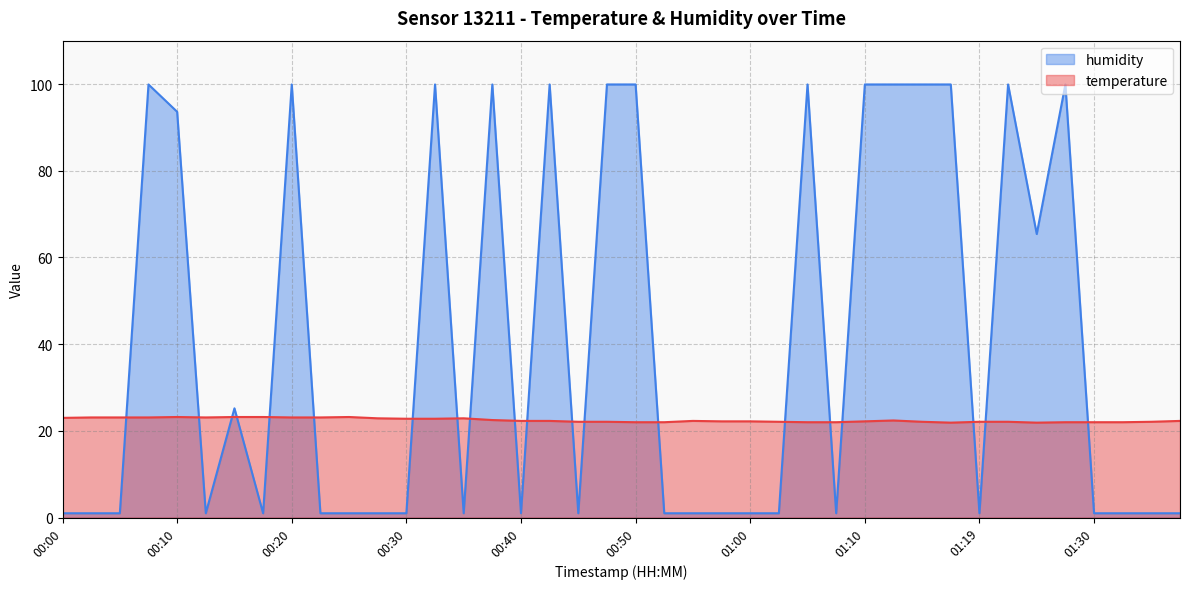

How many lines are shown in the chart?

2